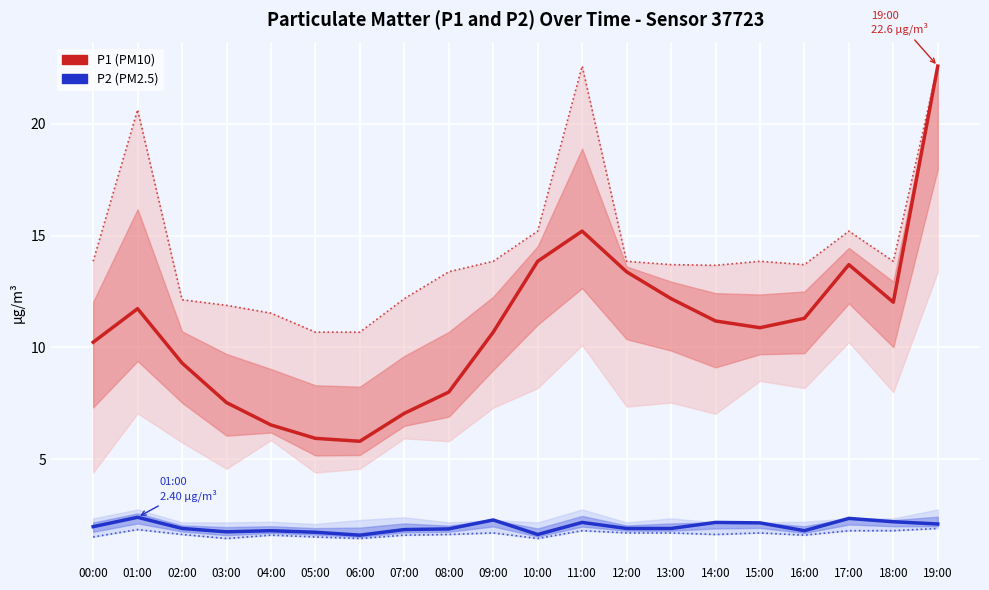

How many values in the P1 (PM10) series exceed 11?

10